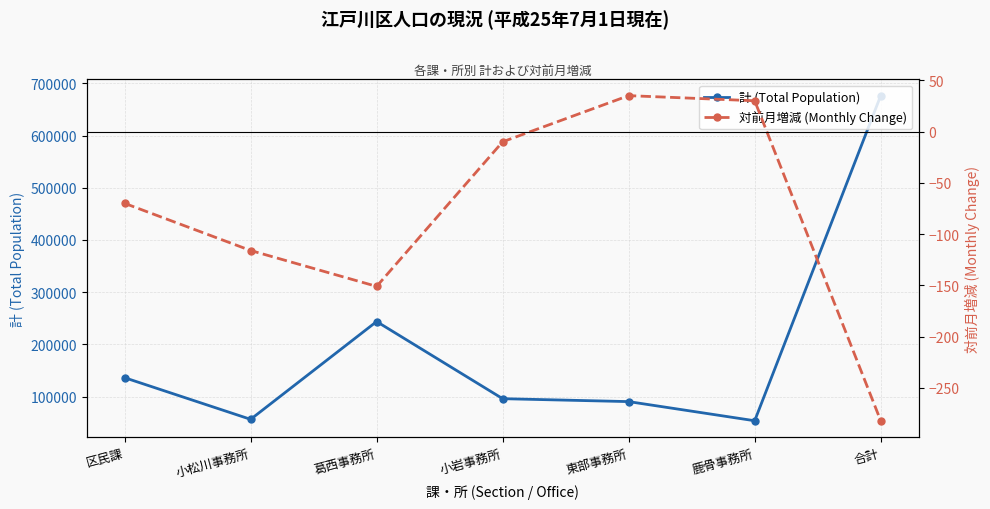

List the series in order of their peak value, lowest first.

対前月増減 (Monthly Change), 計 (Total Population)